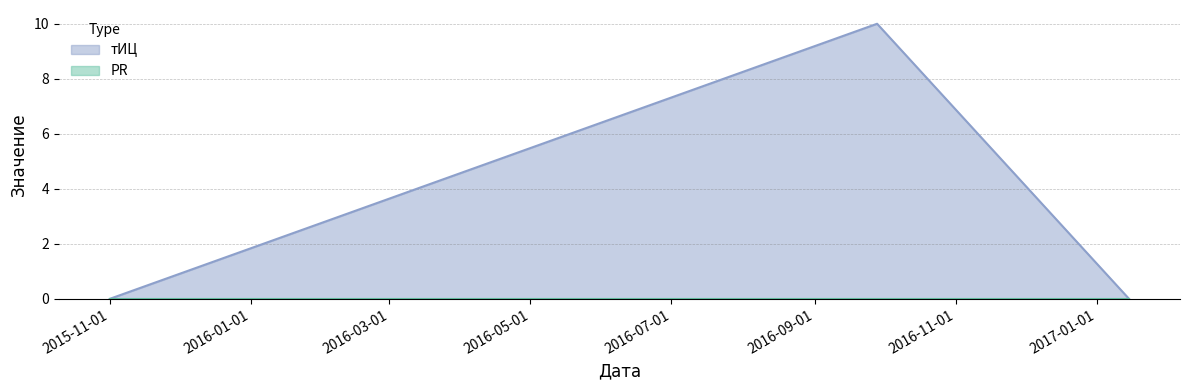

True or false: the data shows 0 at 2015-11-01.

True